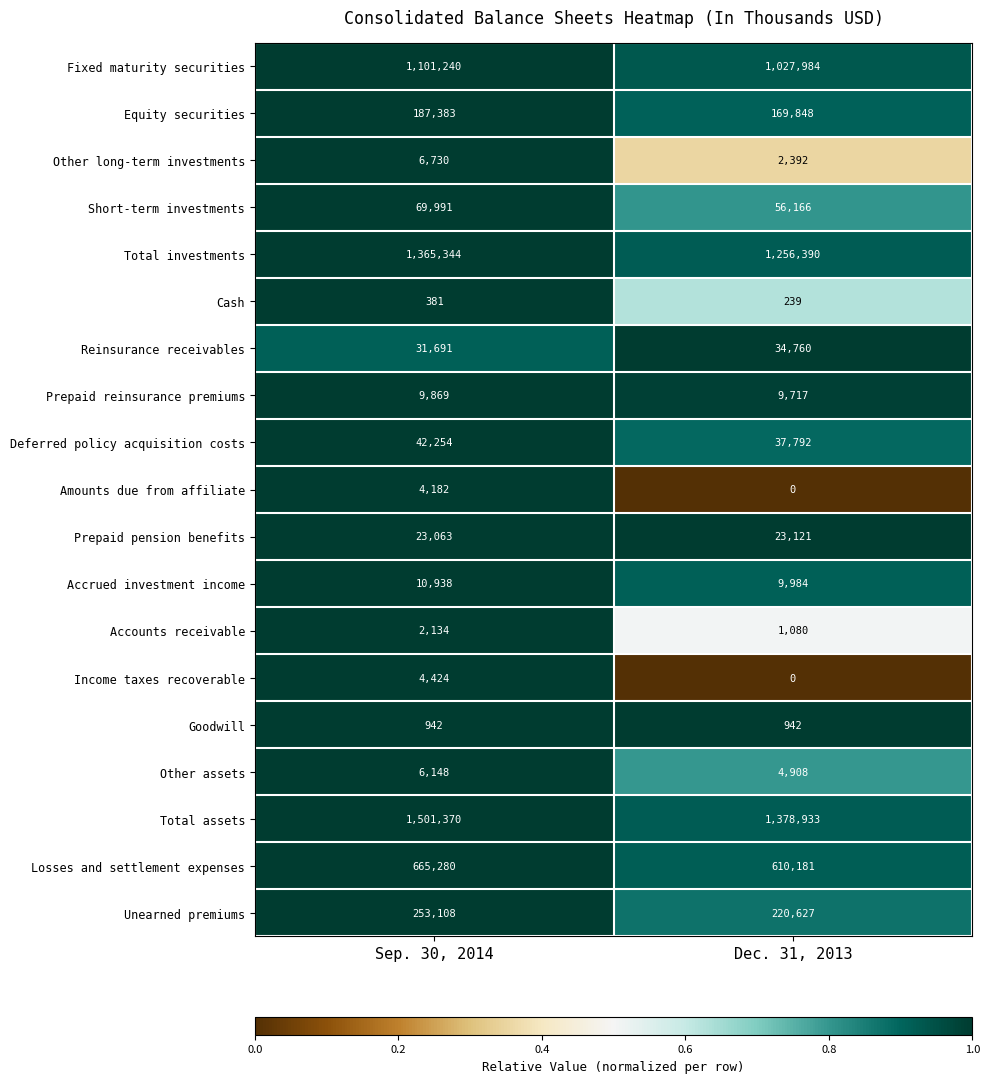

What is the spread (max minus min) of values at Dec. 31, 2013?

1378933